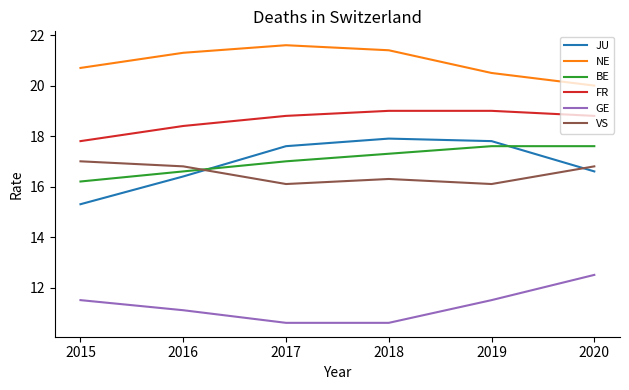

The FR series shows 18.4 at 2016. True or false?

True